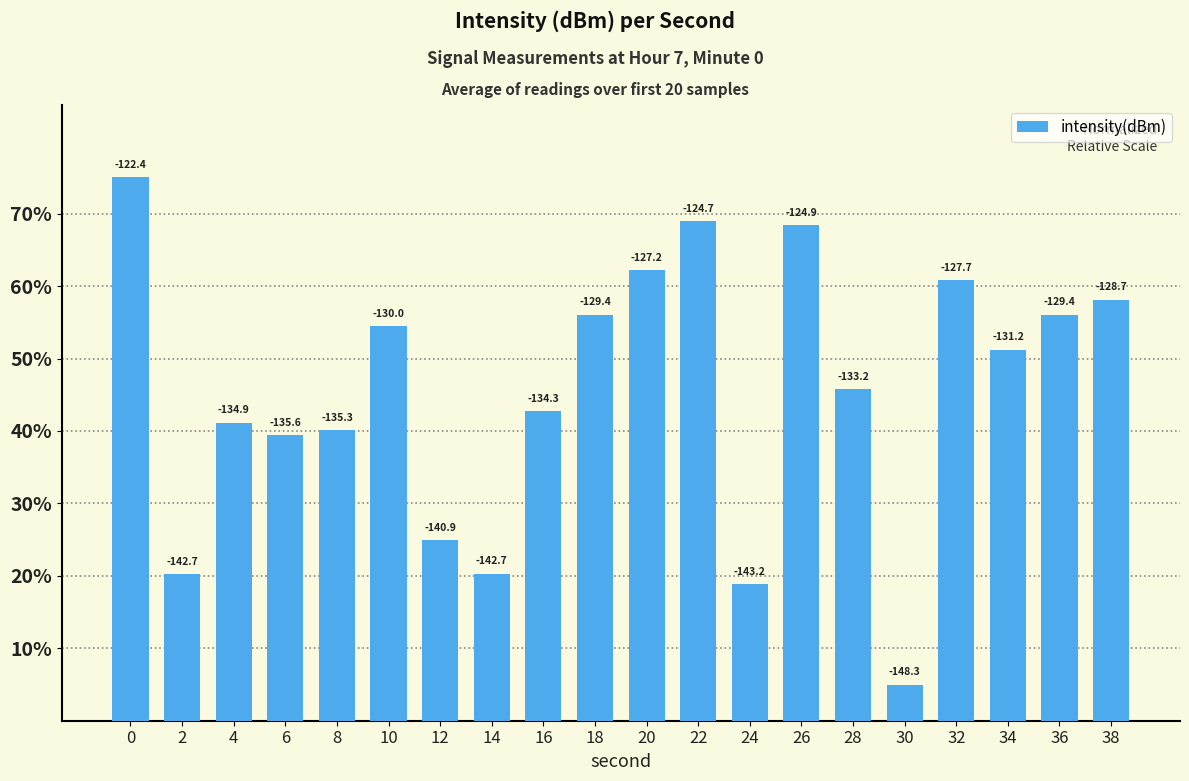

The value at 38 is 58.1. True or false?

True